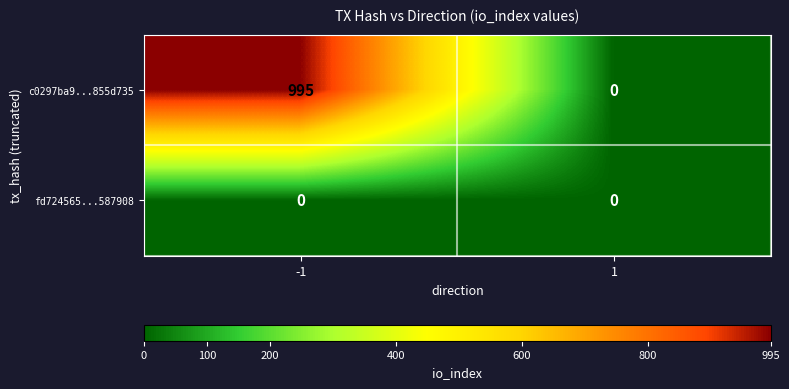

Which series has the largest total across all categories?

c0297ba9...855d735